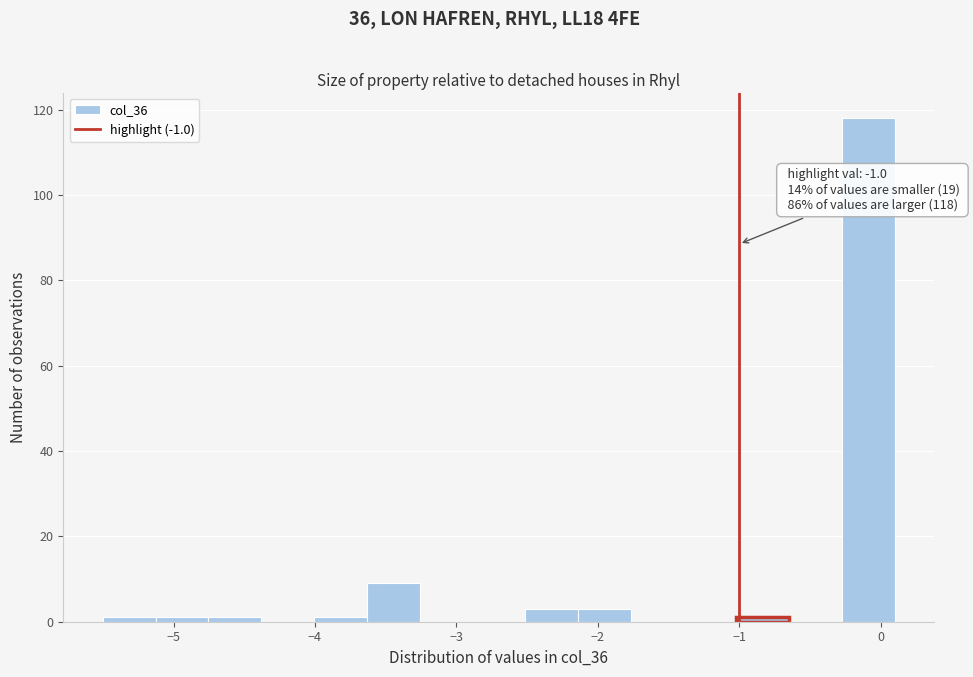

Read against the x-axis, roughly where is the centre of the tallest bar?

-0.1